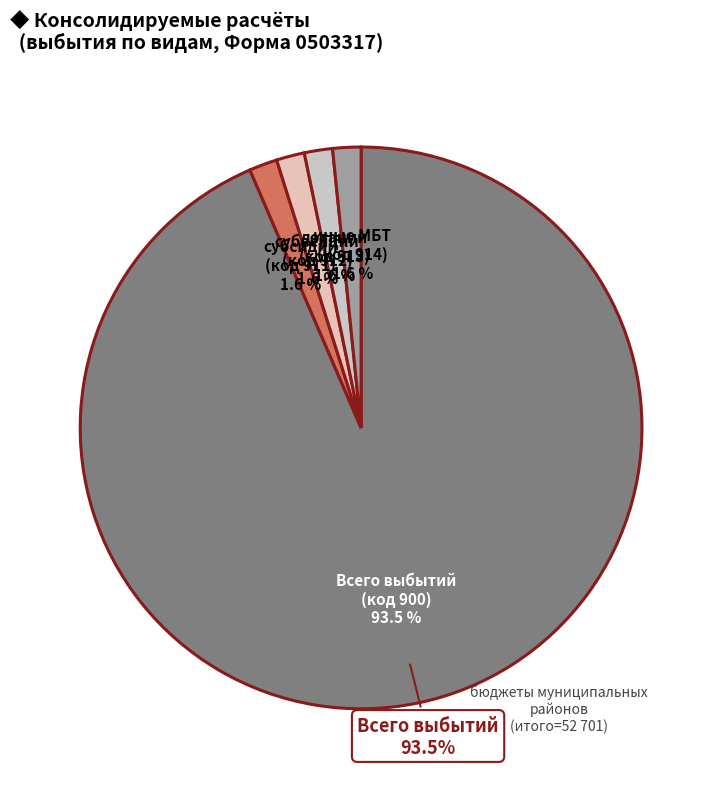

Does иные межбюджетные трансферты (914) account for over 50% of the chart?

No